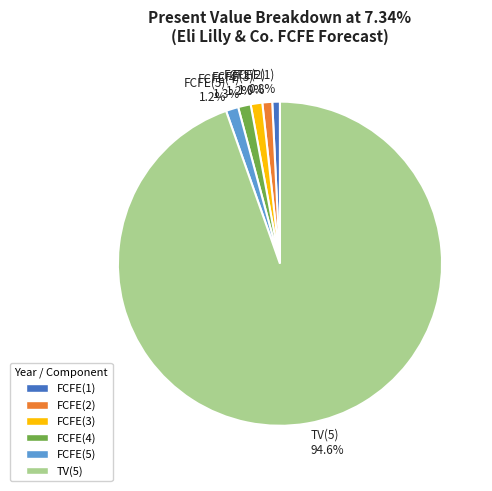

What portion of the pie excludes FCFE(2)?

99.0%